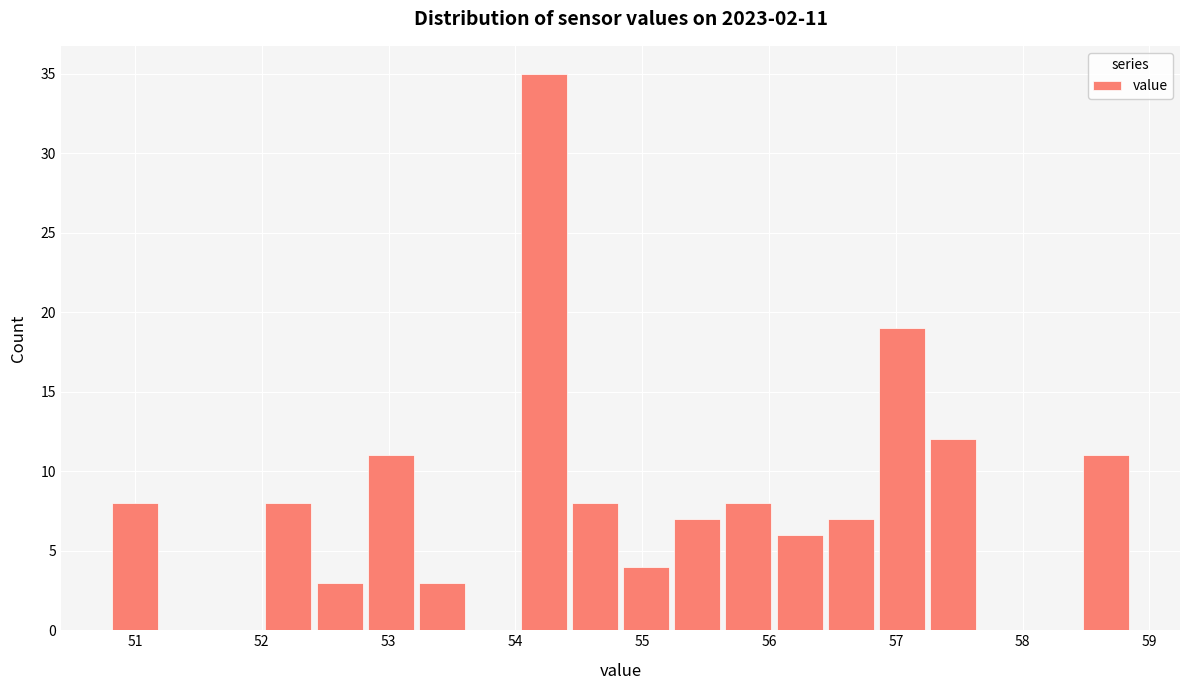

Which range on the x-axis has the tallest bar?

54.0 to 54.4